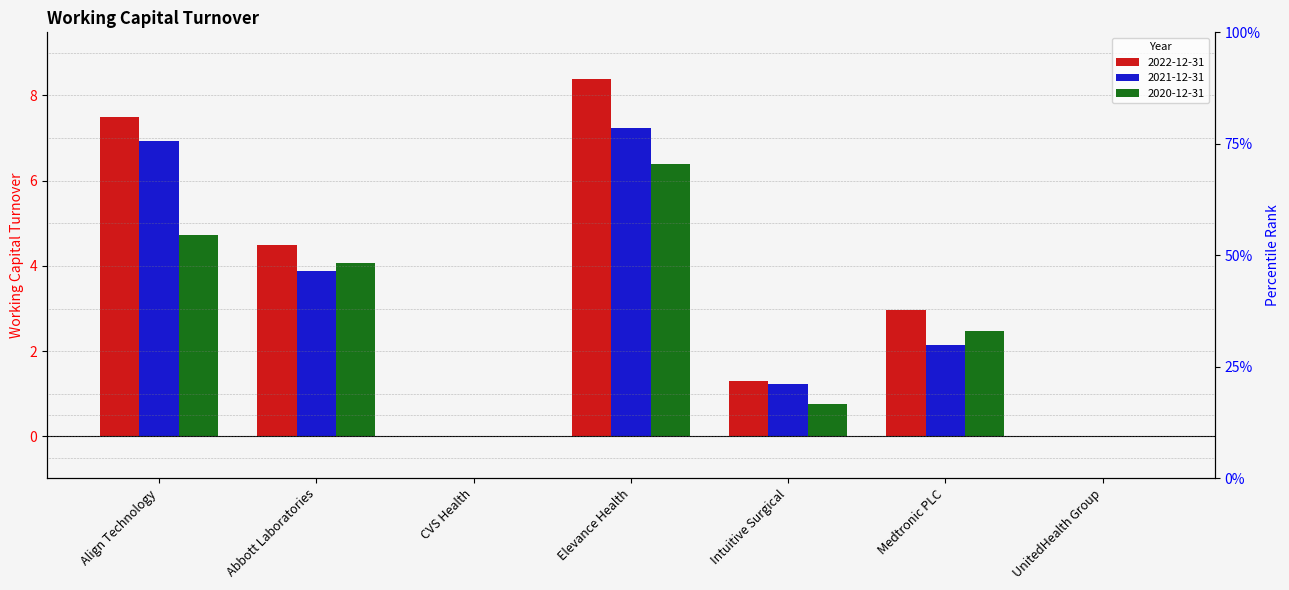

What is the label of the 1st bar from the right?

UnitedHealth Group